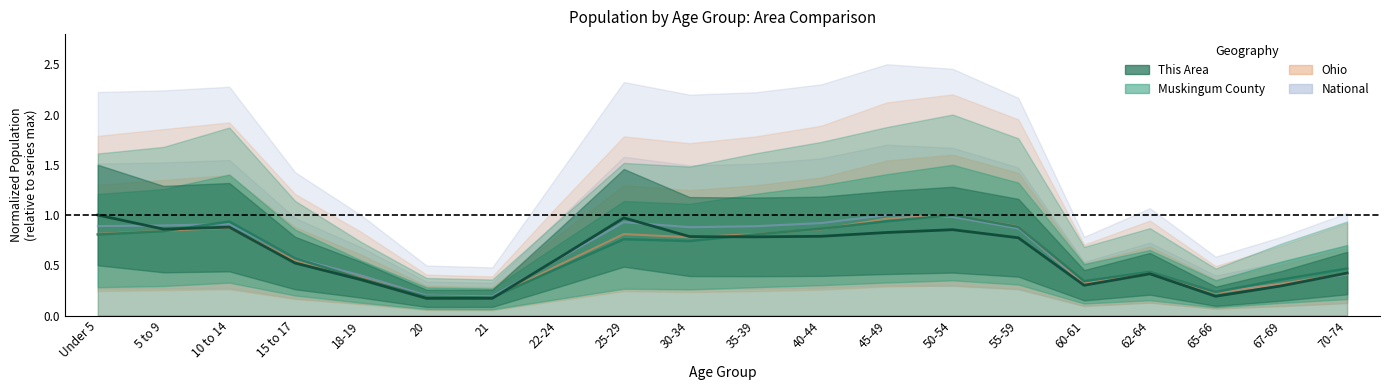

What is the value of the This Area point at the 18th from the left?

0.2